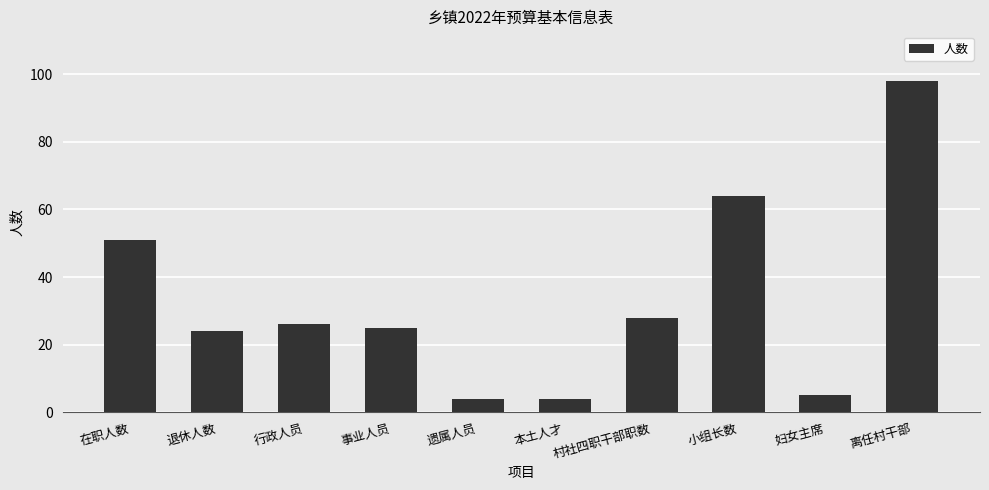

Count the number of data series in this chart.

1